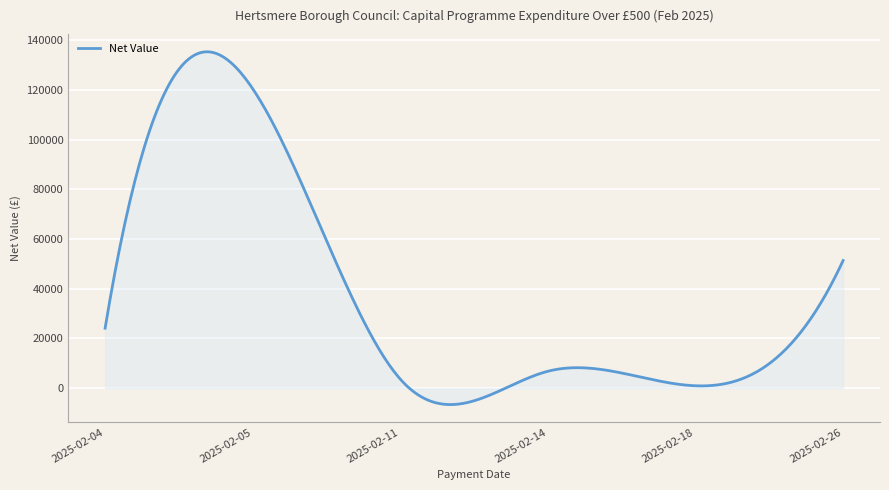

What is the difference between the maximum and minimum values?

141892.8